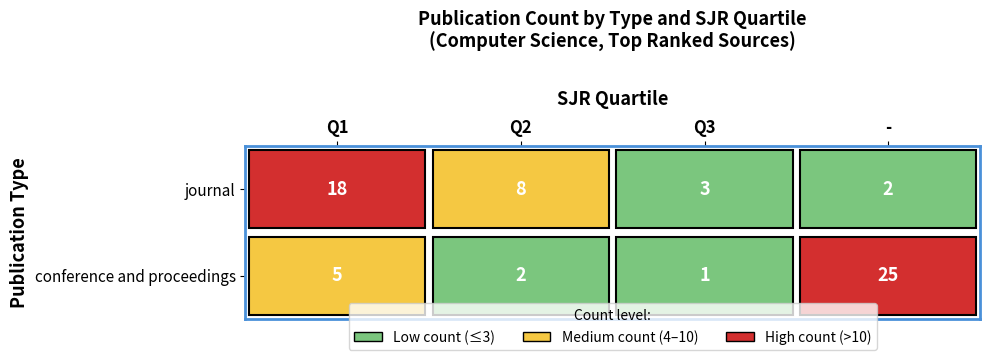

What is the difference between the second highest and minimum values in the conference and proceedings series?

4